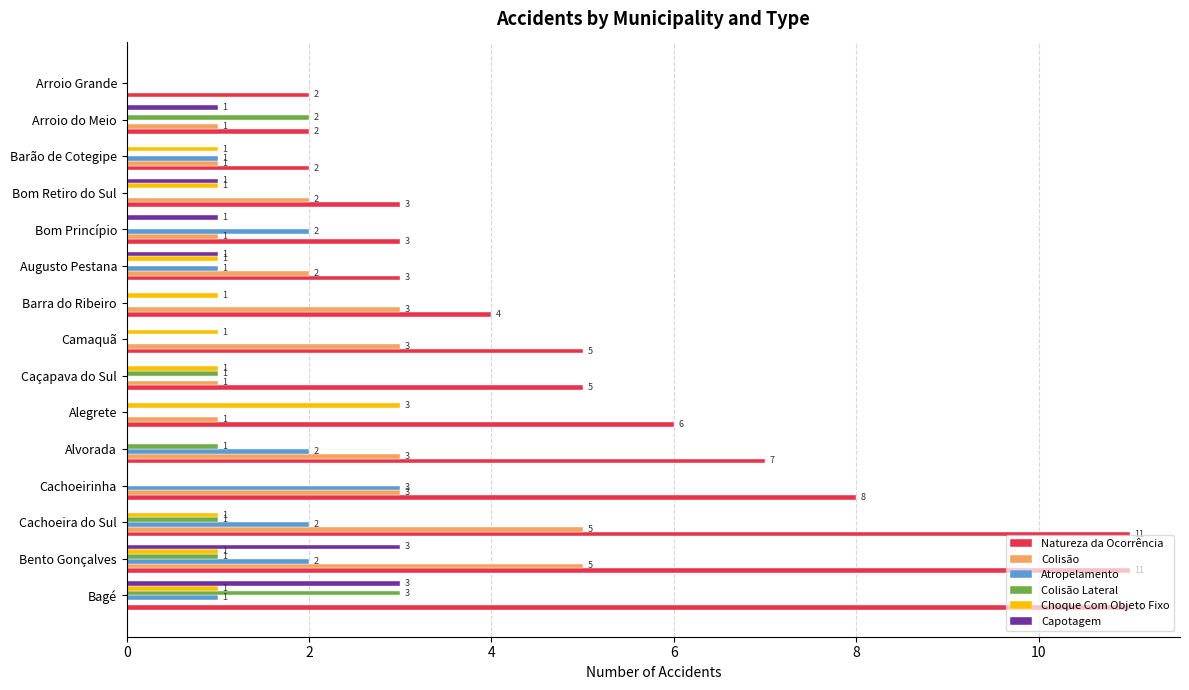

Which series has the widest spread of values?

Natureza da Ocorrência